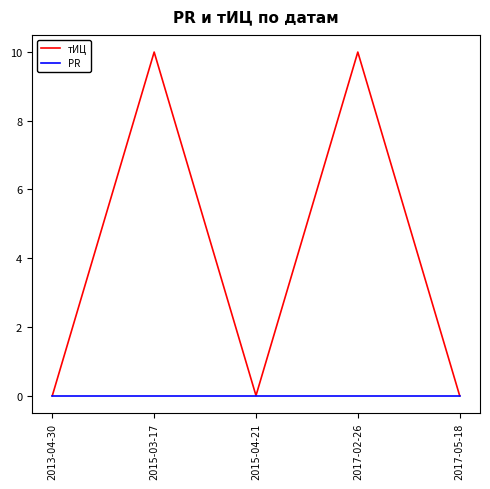

What are all the series names shown in the legend?

тИЦ, PR